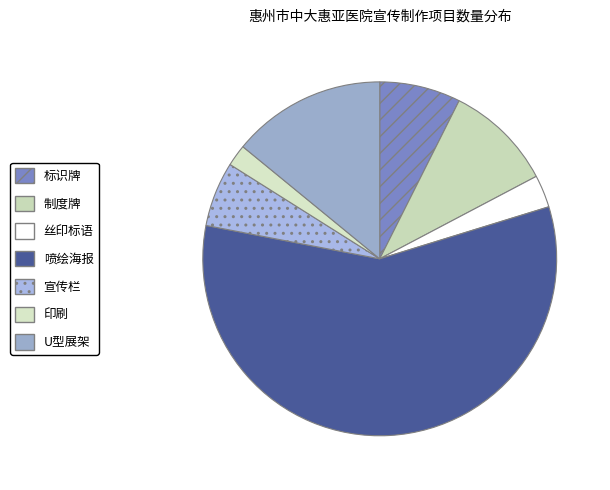

Count the number of slices in the pie.

7